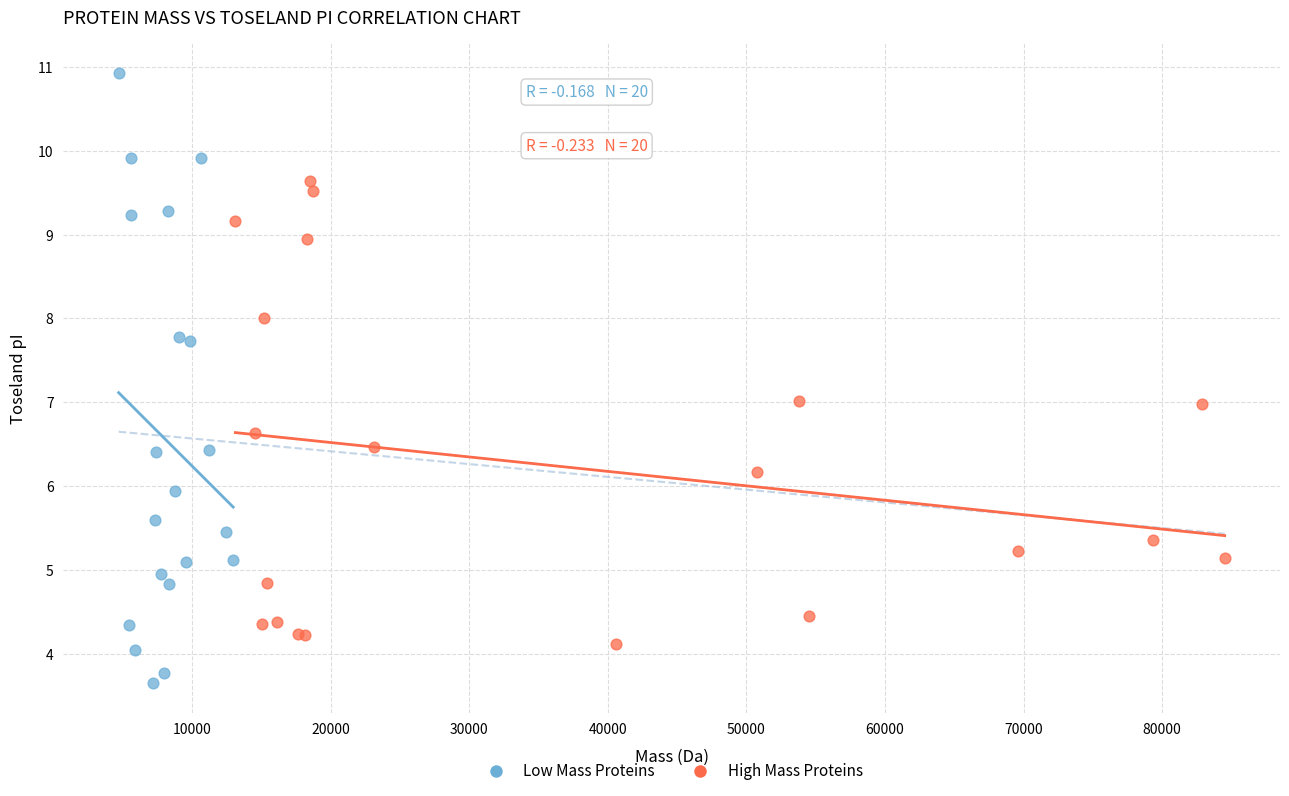

Which series has the widest spread of Y values?

Low Mass Proteins